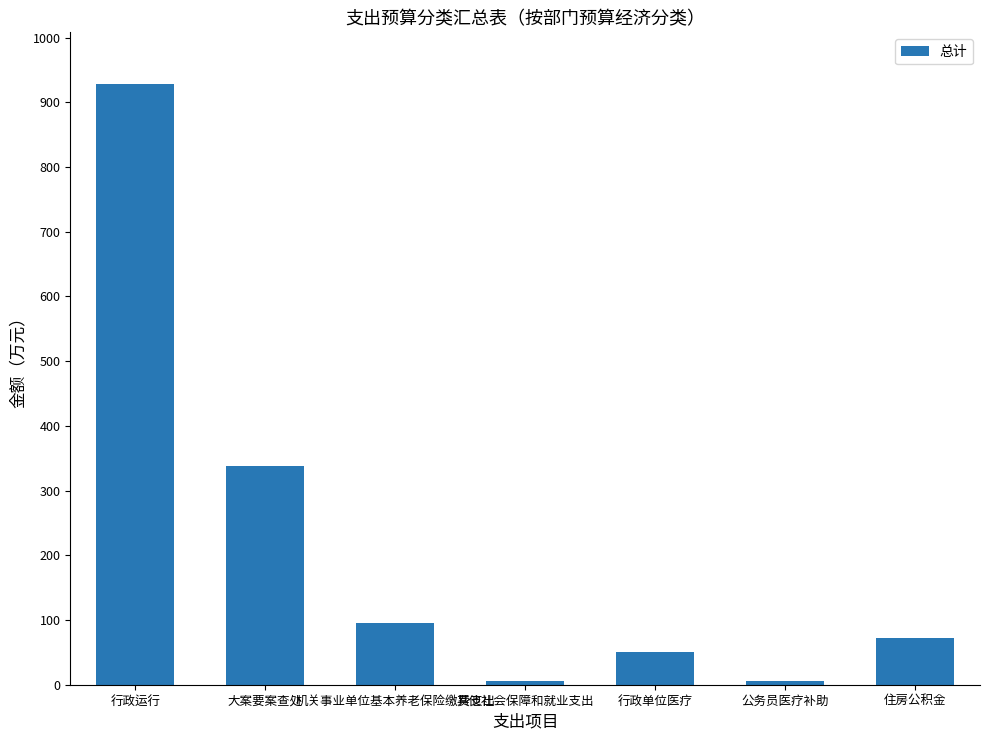

How many series are shown in this chart?

1